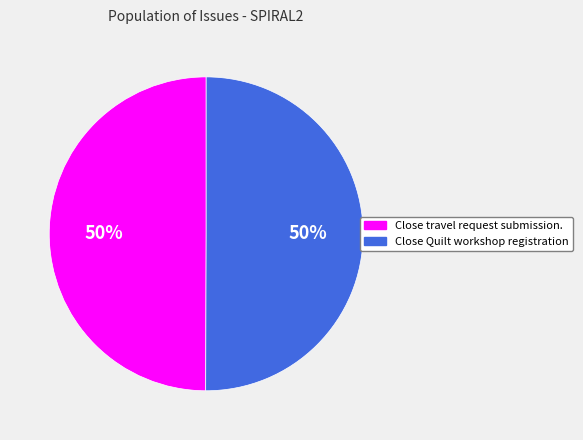

Is the sum of Close travel request submission. and Close Quilt workshop registration greater than half?

Yes